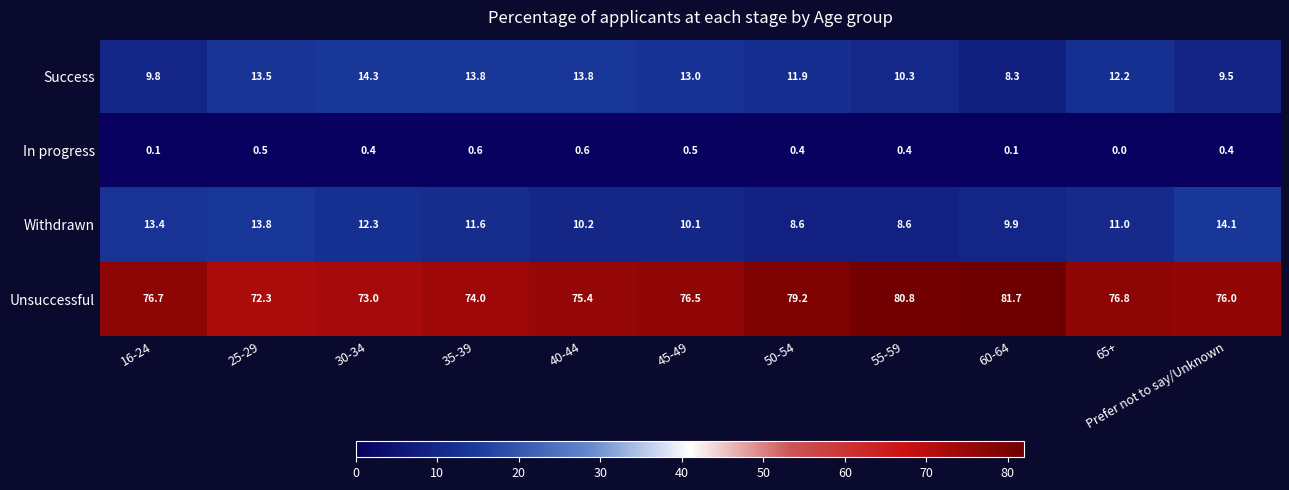

At which label does In progress reach its minimum?

65+